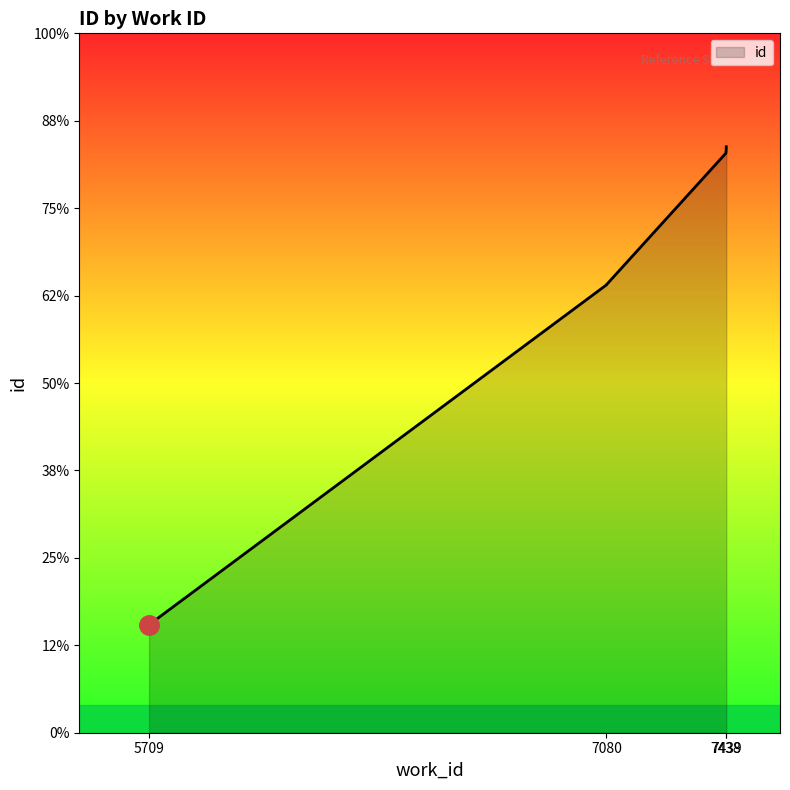

At which label does the data first exceed 20630?

7439